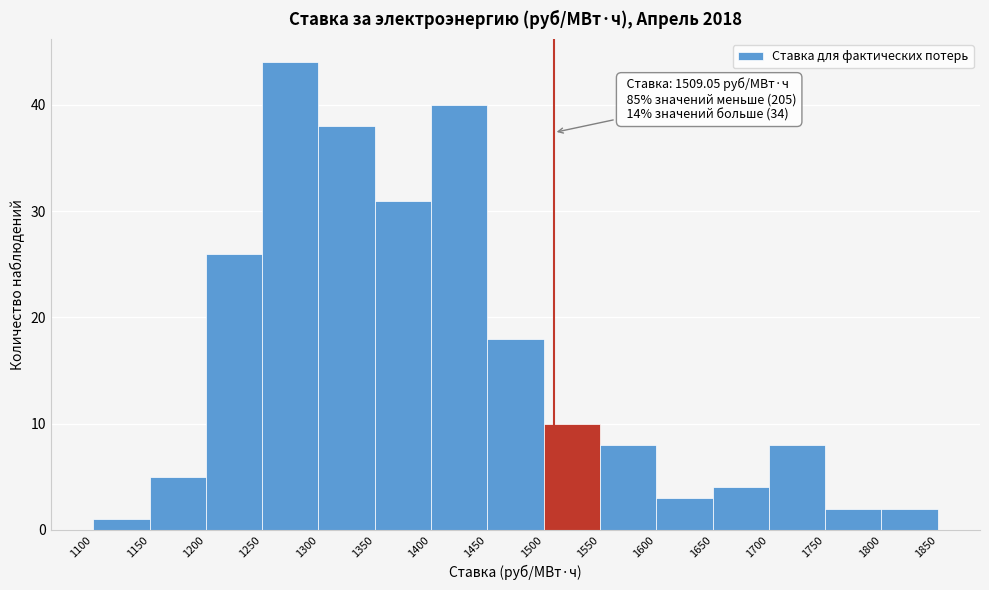

Which range on the x-axis has the tallest bar?

1250 to 1300